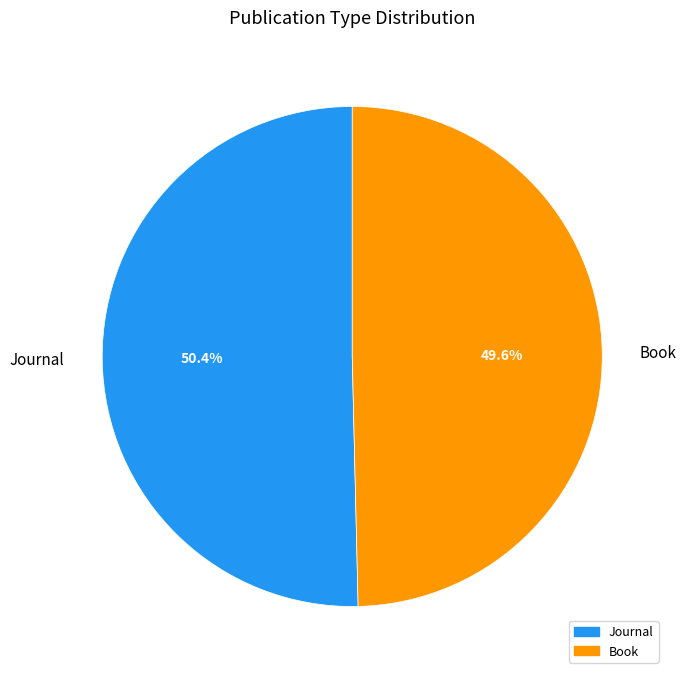

What portion of the pie excludes Book?

50.4%